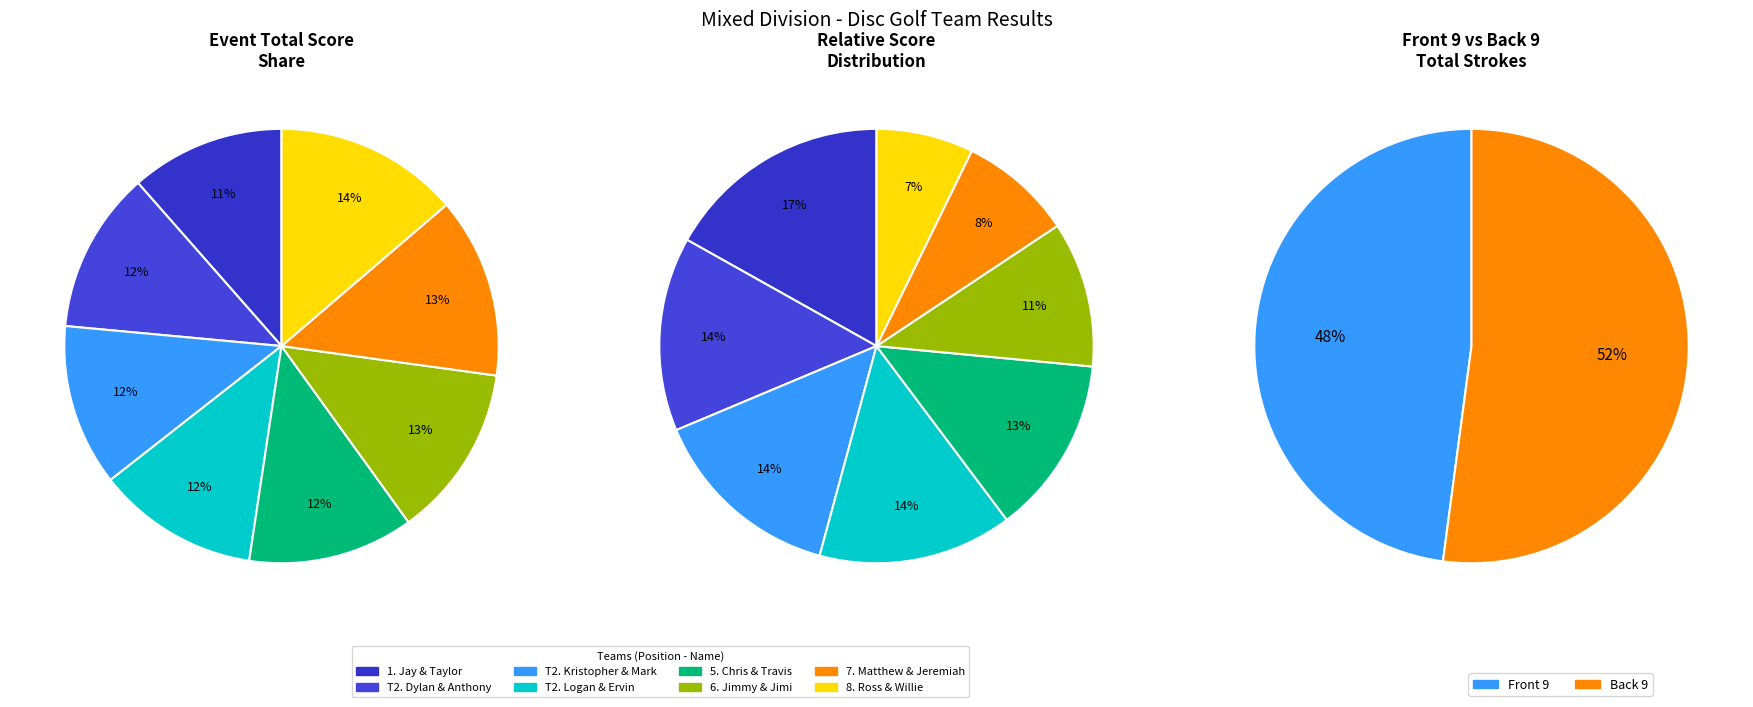

How many segments does this pie chart have?

18